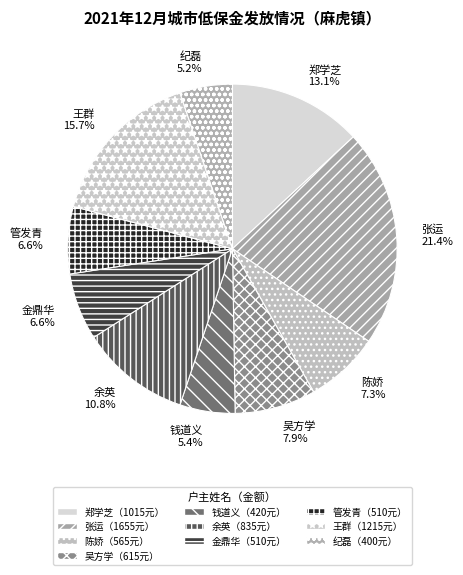

To the nearest percent, what percentage of the pie is 金鼎华?

7%